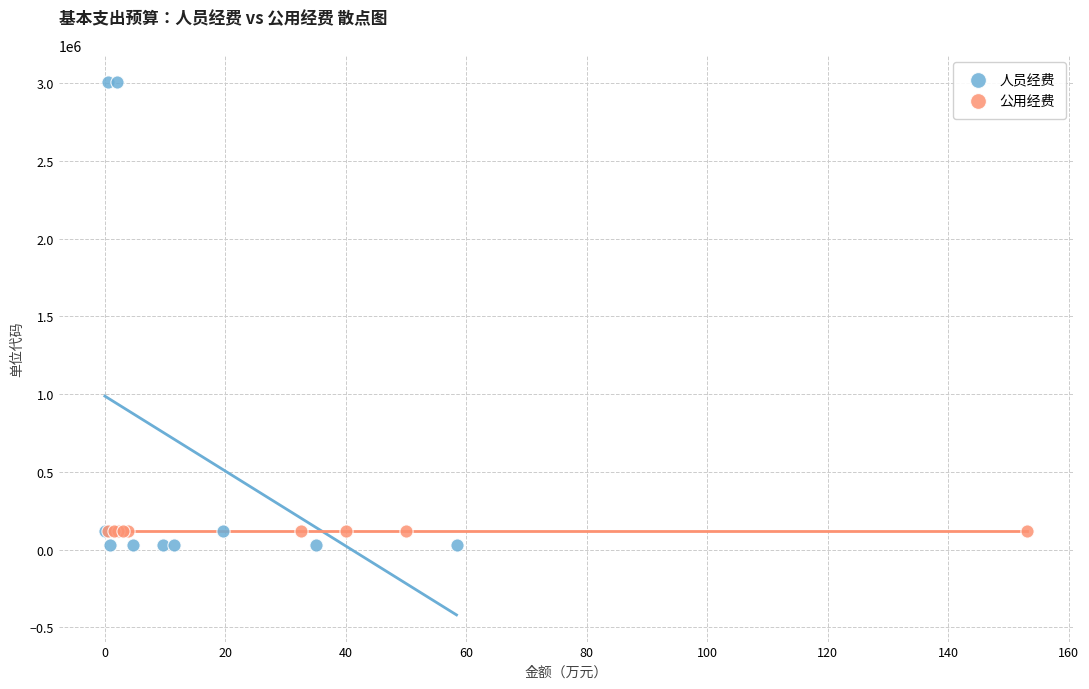

Which series reaches the maximum Y coordinate?

人员经费